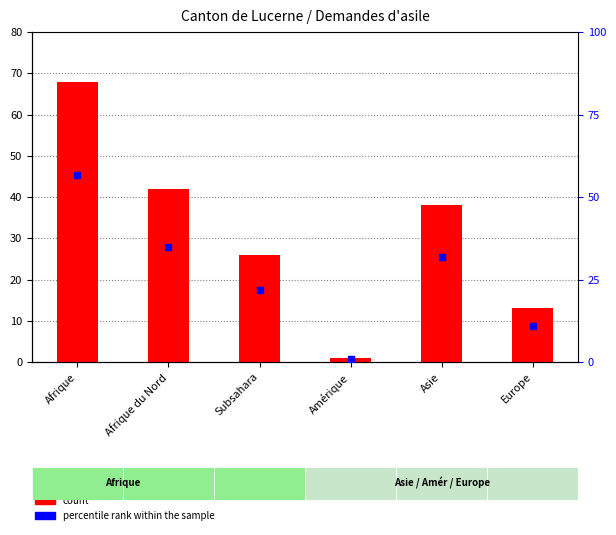

At which category is the sum across all series the highest?

Afrique